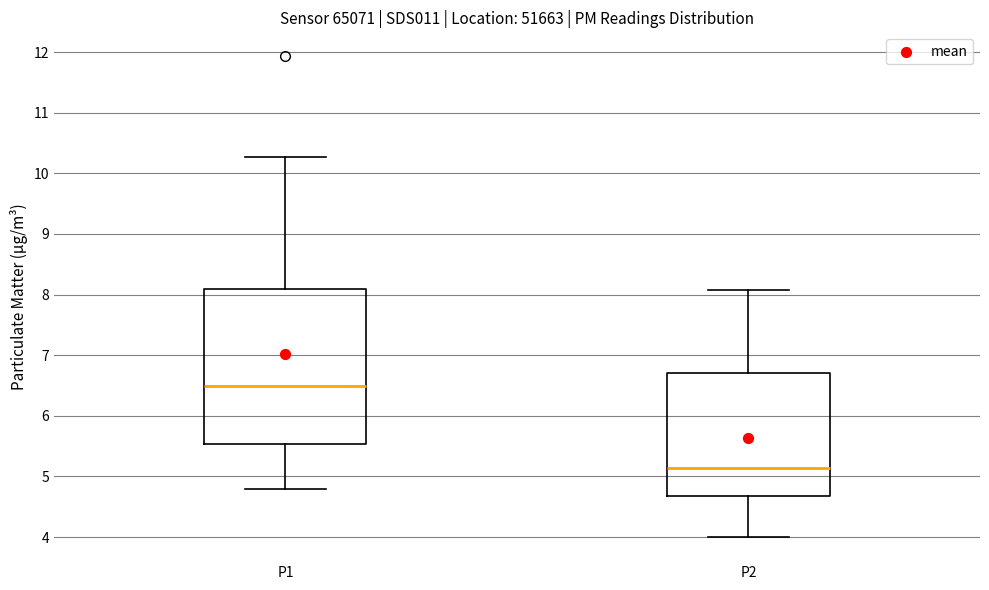

Reading left to right, transcribe this box plot: for each box, give where its median line is, the range the box spans, and where its two whiskers end, as read against the y-axis. The values are not printed on the chart, so give them approximately, as read against the axis.

P1: median 6.5, box 5.5 to 8.1, whiskers 4.8 to 10.3
P2: median 5.1, box 4.7 to 6.7, whiskers 4.0 to 8.1